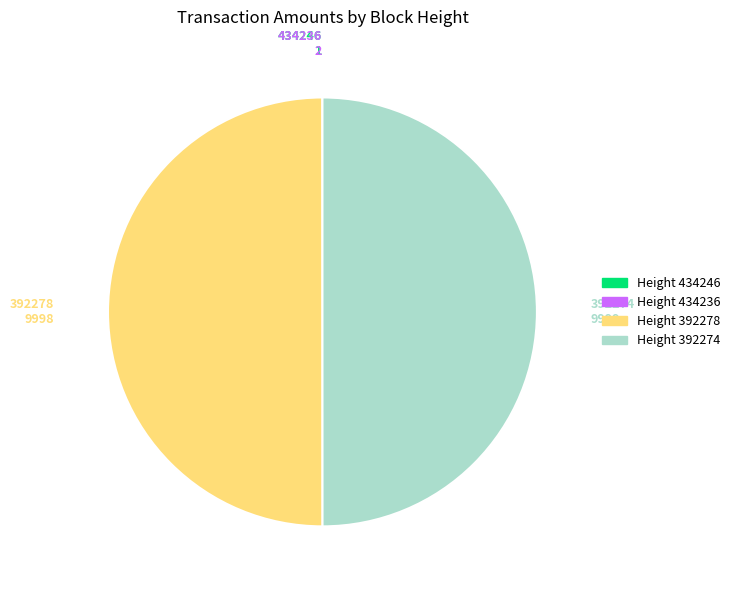

The Height 392278 slice represents 41% of the pie. True or false?

False